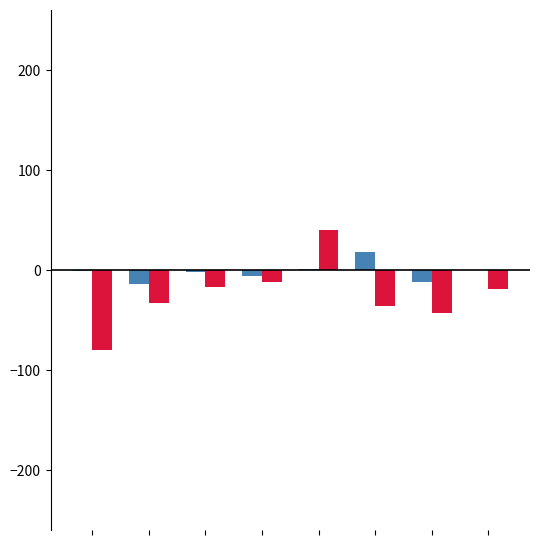

Does the chart contain stacked bars?

No